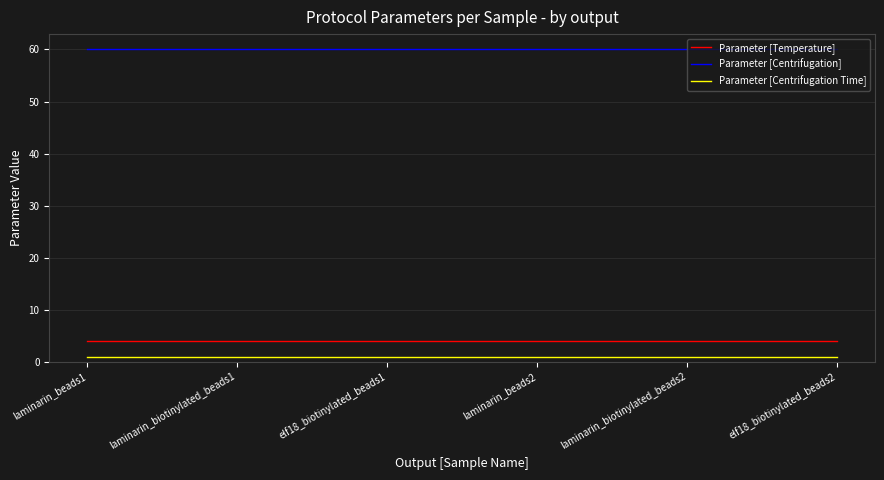

At laminarin_beads1, list the series in order from smallest to largest.

Parameter [Centrifugation Time], Parameter [Temperature], Parameter [Centrifugation]